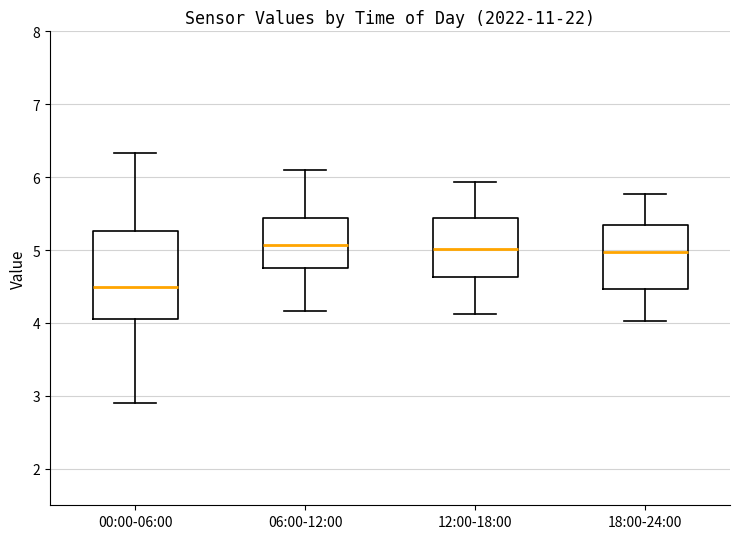

Comparing the boxes themselves (not the whiskers), which one is the tallest?

00:00-06:00